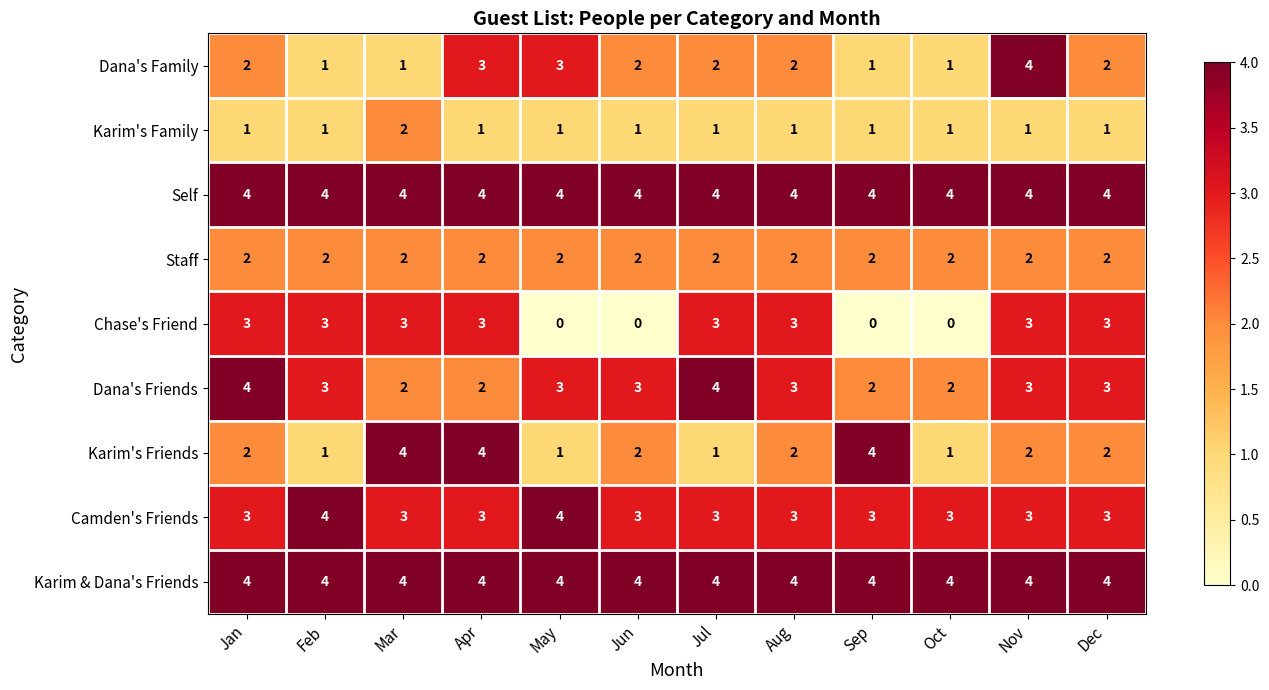

At how many categories does at least one series exceed 3?

12